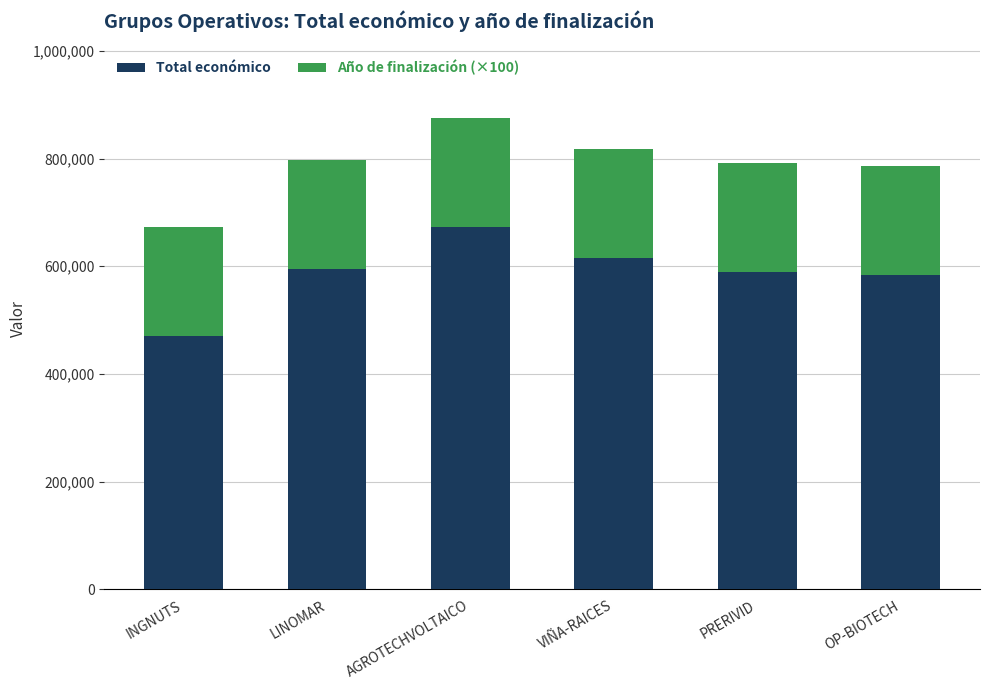

Reading left to right, list the values for the Total económico series.

470675	595173	672807	614907	589731	583223